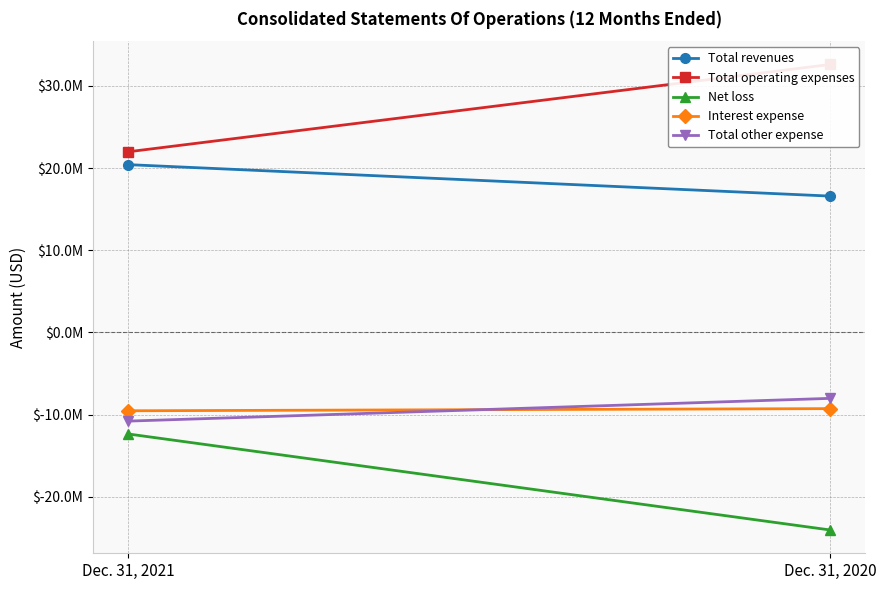

Count the number of categories in the chart.

2